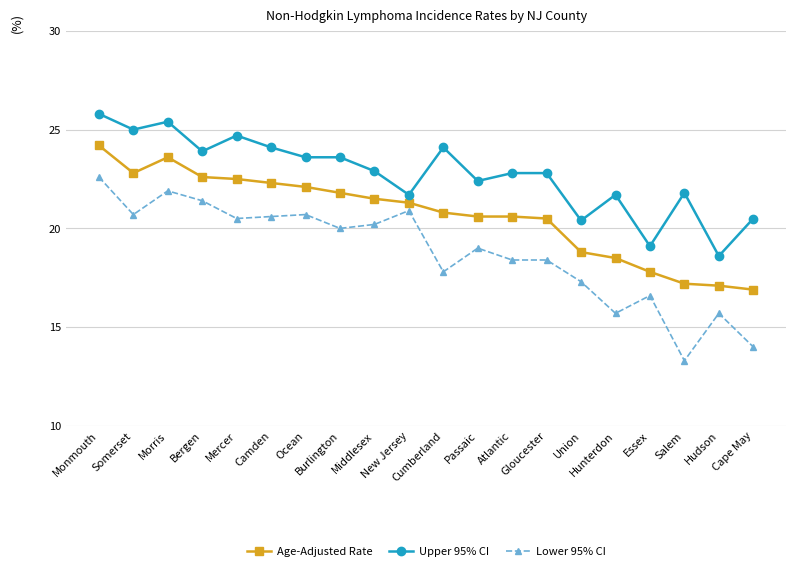

Rank the series at Union from highest to lowest value.

Upper 95% CI, Age-Adjusted Rate, Lower 95% CI